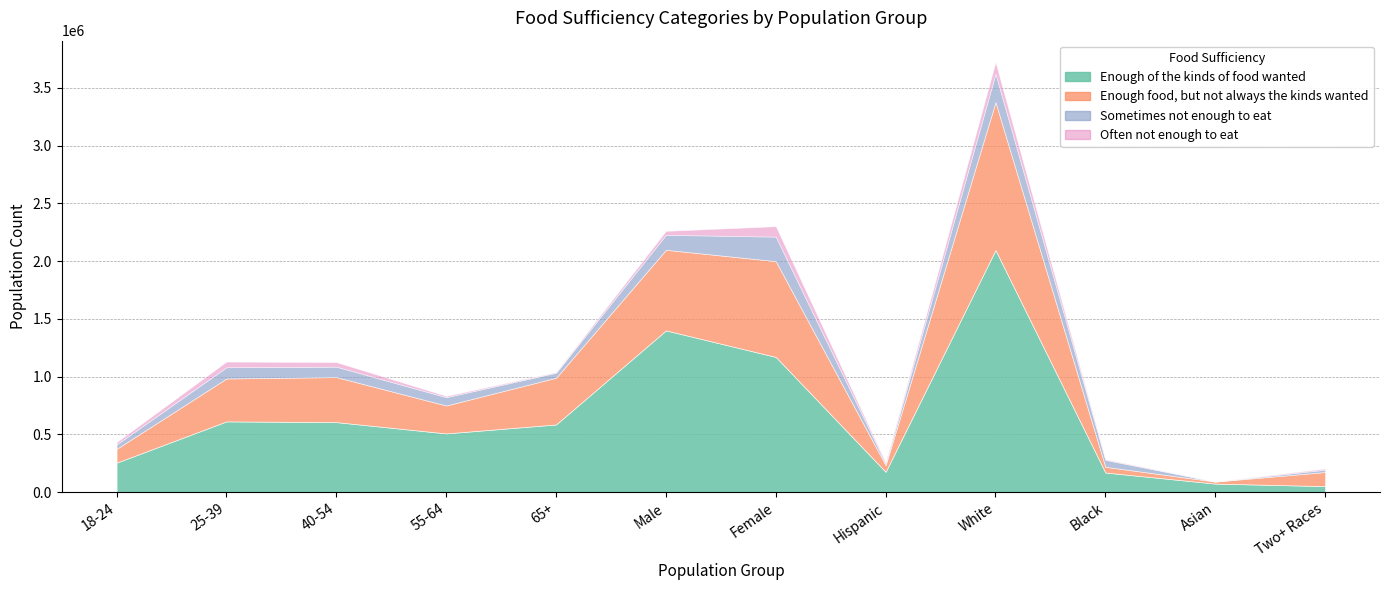

Reading right to left, transcribe all the data shown in this chart.

Enough of the kinds of food wanted: Two+ Races=53024	Asian=74831	Black=170854	White=2096980	Hispanic=176845	Female=1171431	Male=1401103	65+=586811	55-64=509232	40-54=607101	25-39=613297	18-24=256093
Enough food, but not always the kinds wanted: Two+ Races=121811	Asian=17567	Black=49265	White=1280972	Hispanic=57335	Female=829150	Male=697800	65+=404568	55-64=241690	40-54=389680	25-39=371560	18-24=119453
Sometimes not enough to eat: Two+ Races=20295	Asian=0	Black=60411	White=245777	Hispanic=15504	Female=212223	Male=129764	65+=43546	55-64=71944	40-54=90270	25-39=97359	18-24=38868
Often not enough to eat: Two+ Races=9638	Asian=0	Black=5703	White=99335	Hispanic=9485	Female=90183	Male=33978	65+=5195	55-64=10807	40-54=39443	25-39=48882	18-24=19834